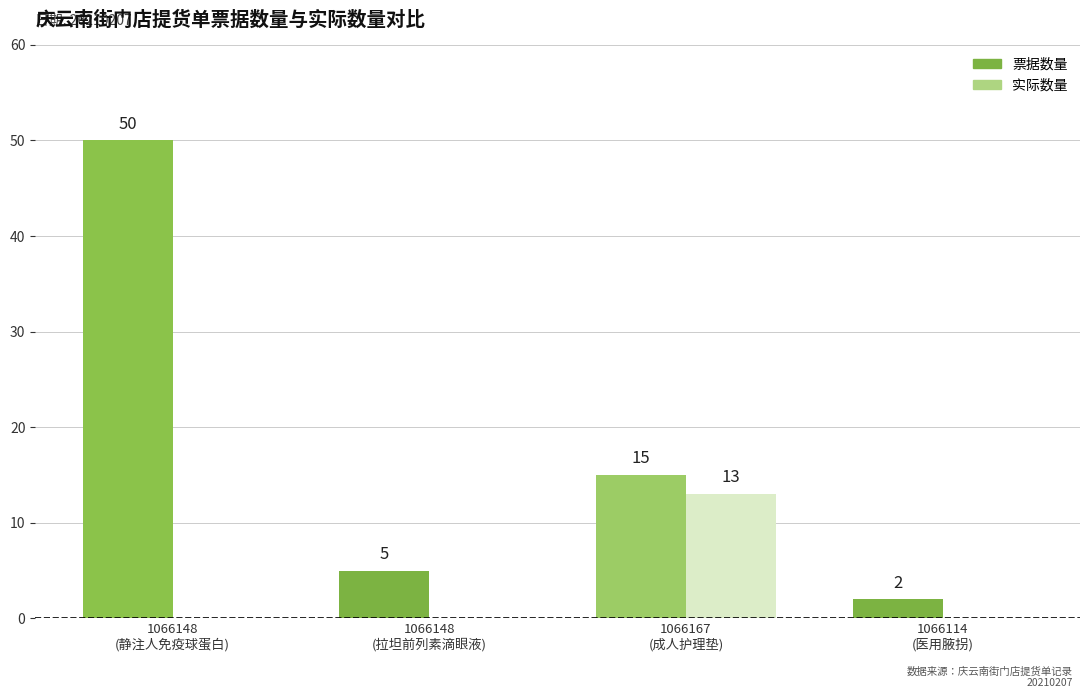

How many 实际数量 values are between 0 and 13?

4